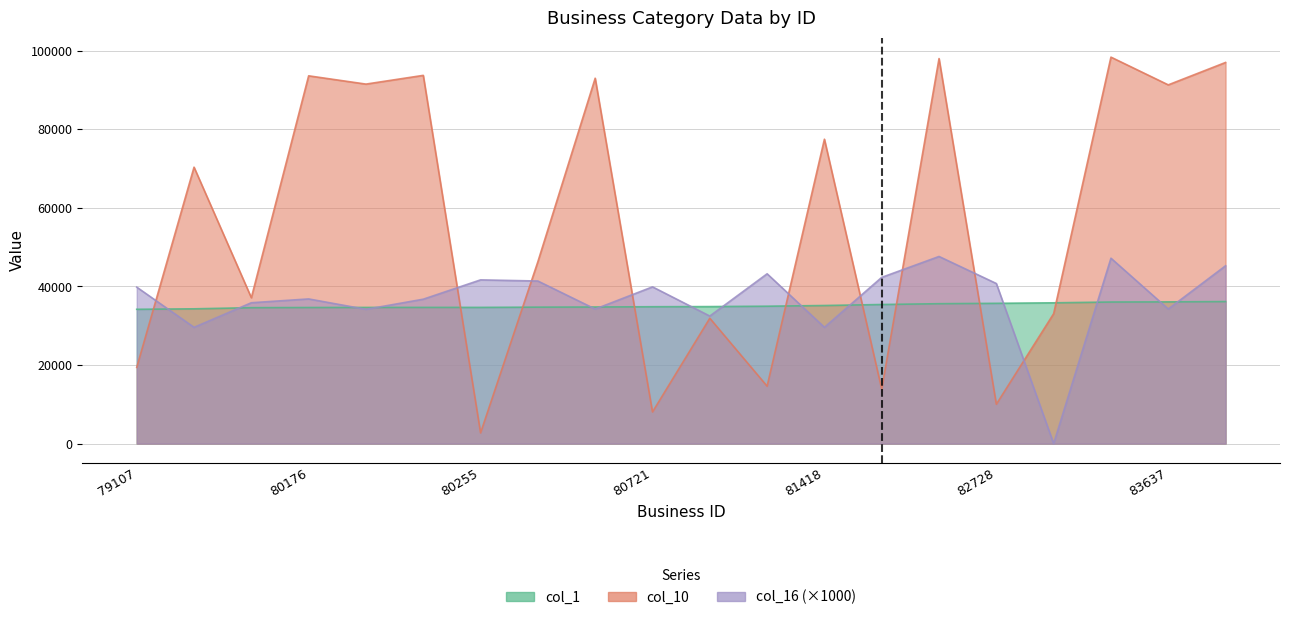

What is the average value of the col_10 series?

56071.6